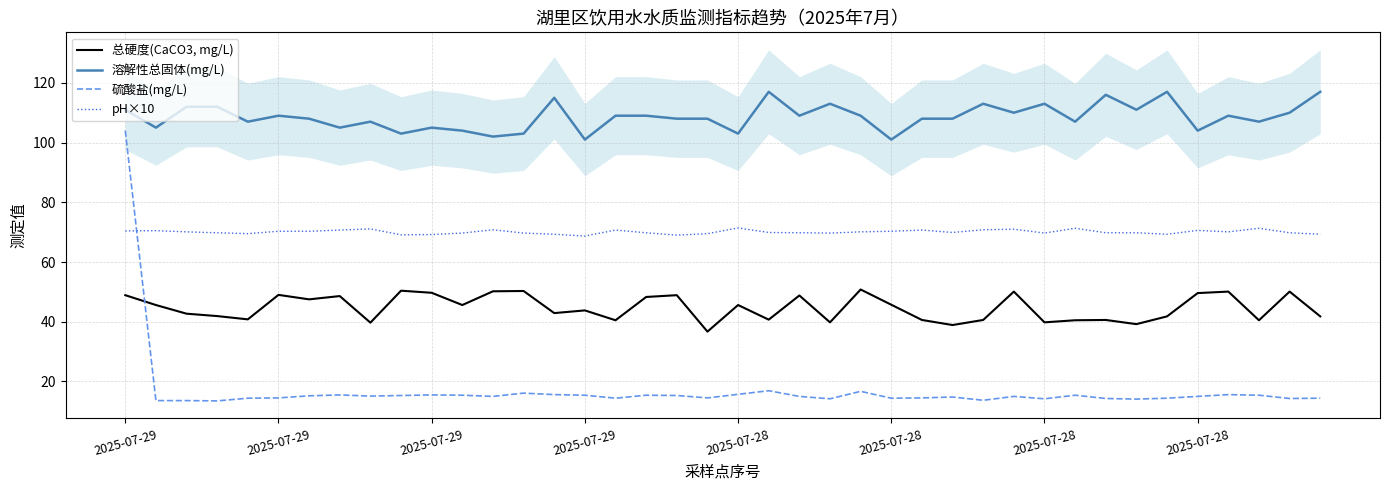

How many lines are shown in the chart?

4